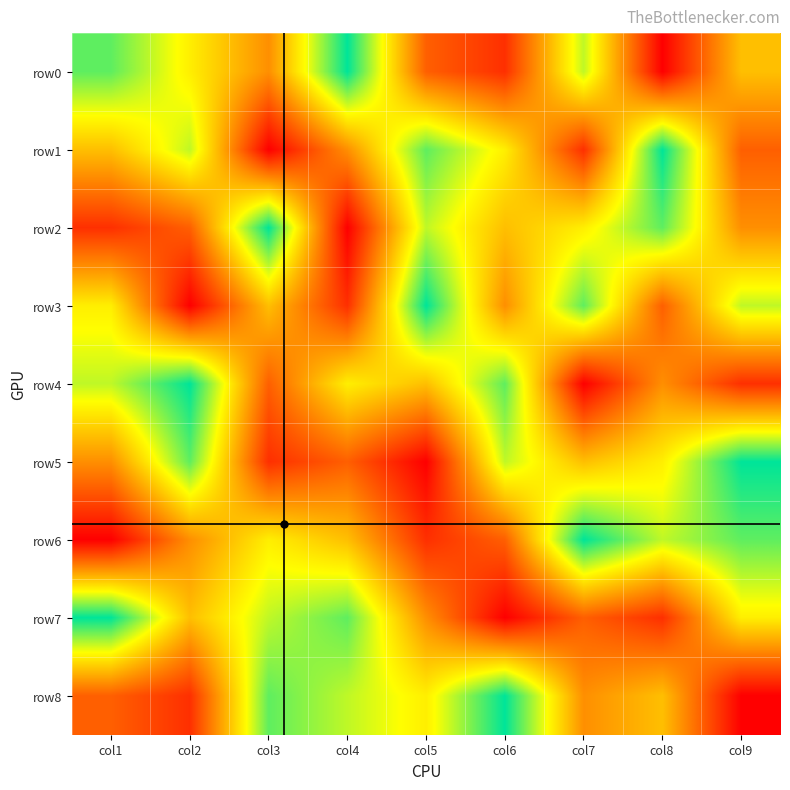

What is the difference between the highest and lowest values at col6?

8